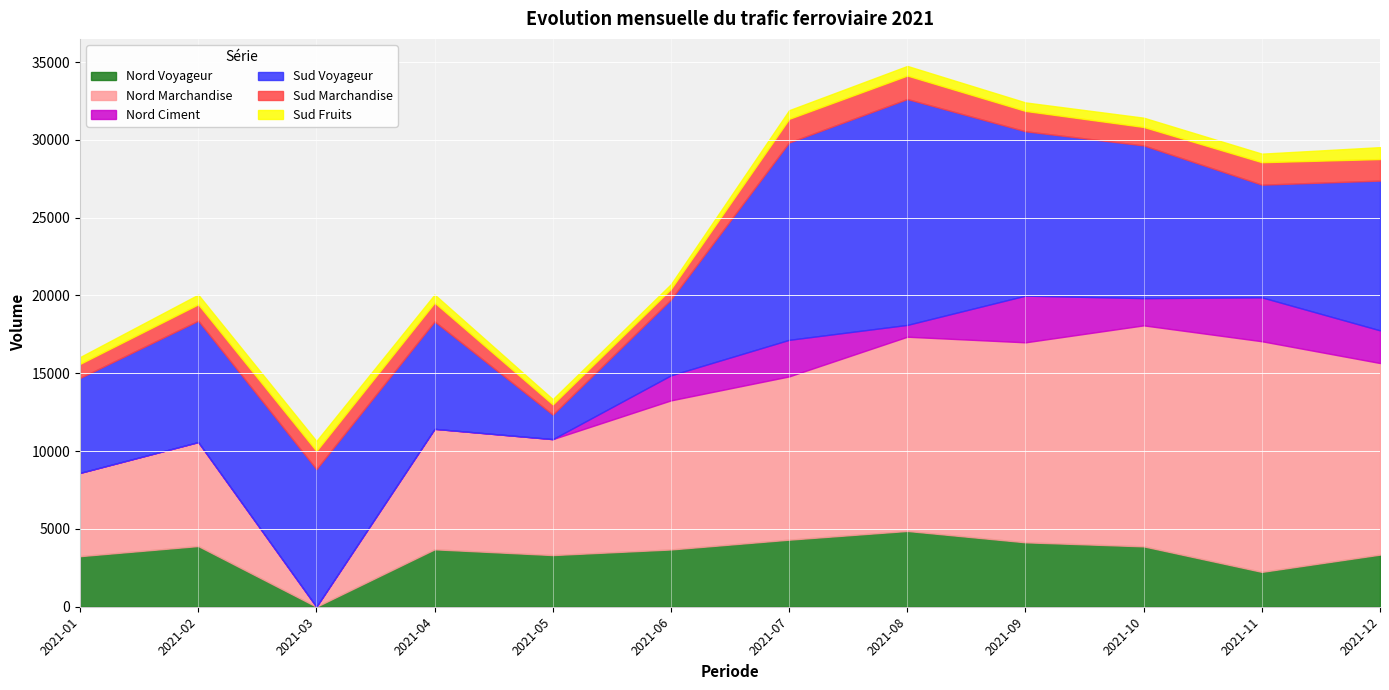

Is it true that Sud Voyageur equals 14554 at 2021-12?

False